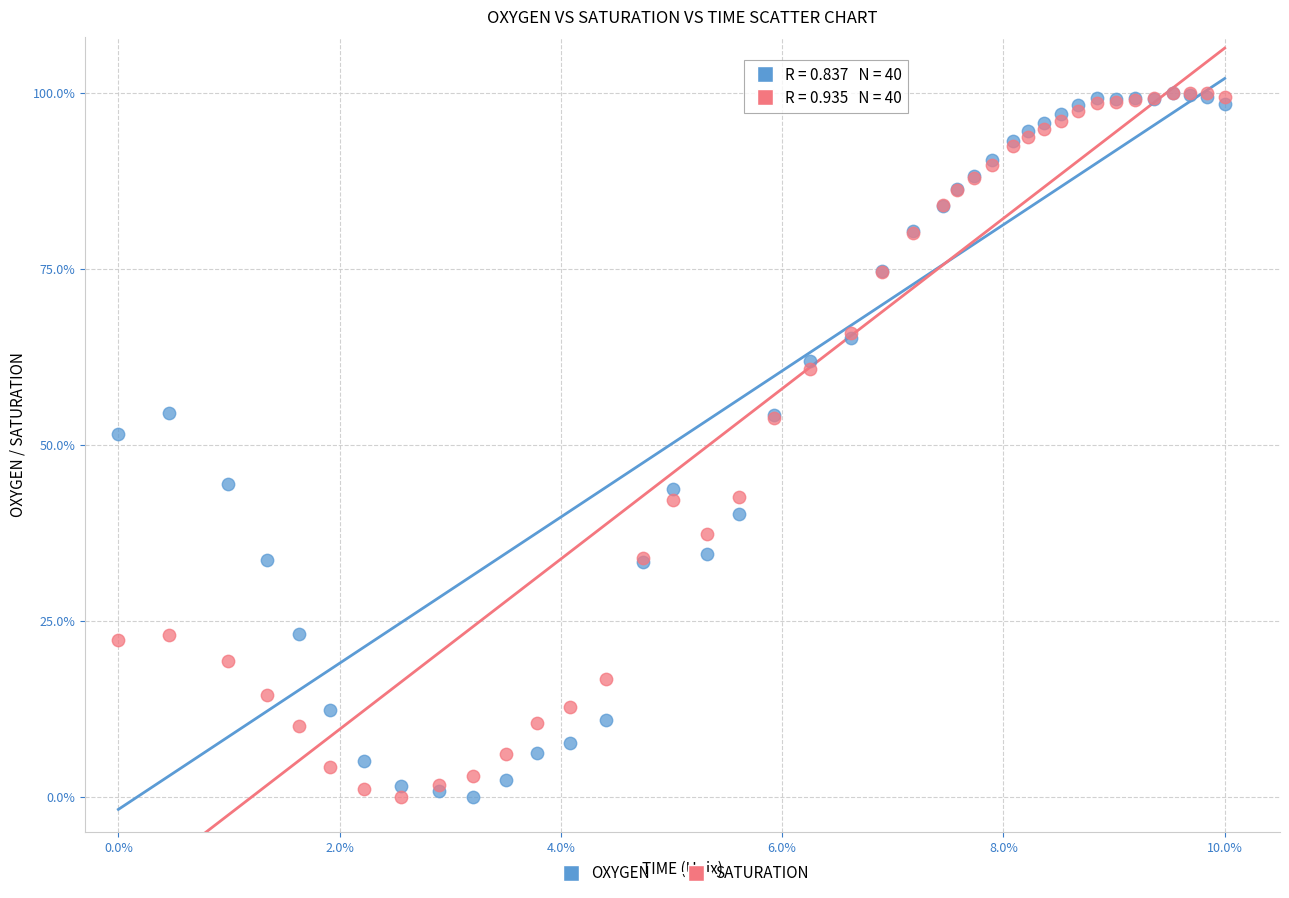

What are all the series names shown in the legend?

OXYGEN, SATURATION